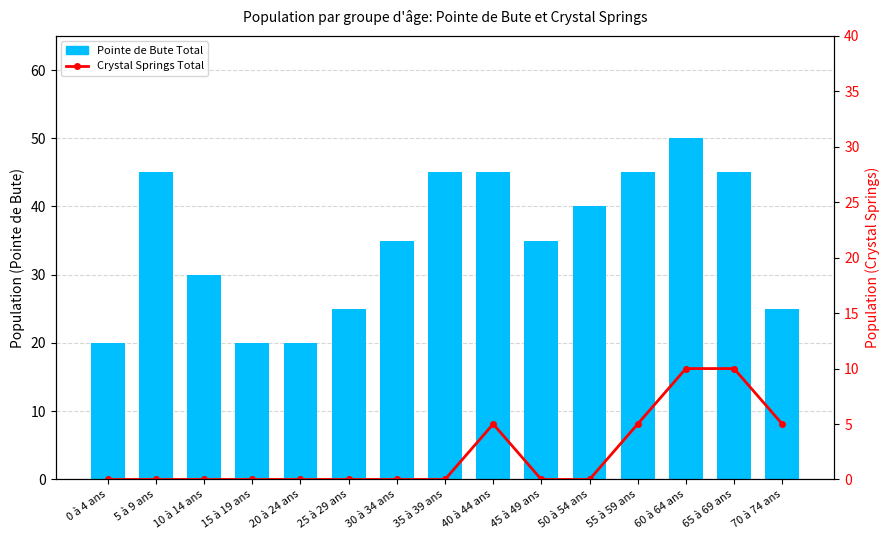

What is the average value of the Pointe de Bute Total series?

35